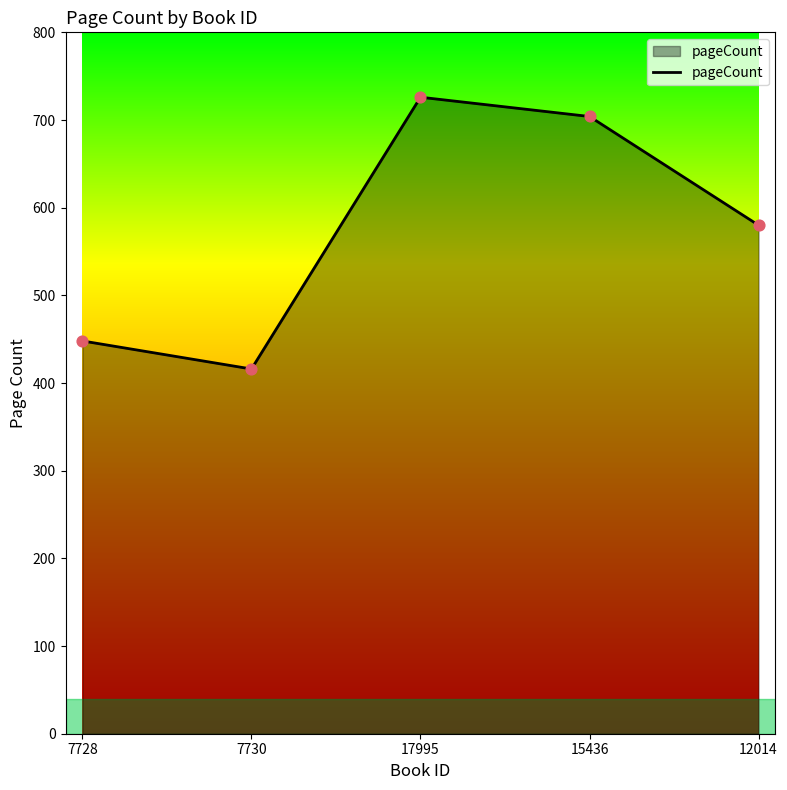

Approximately how many times larger is the value at 12014 compared to 17995?

0.8